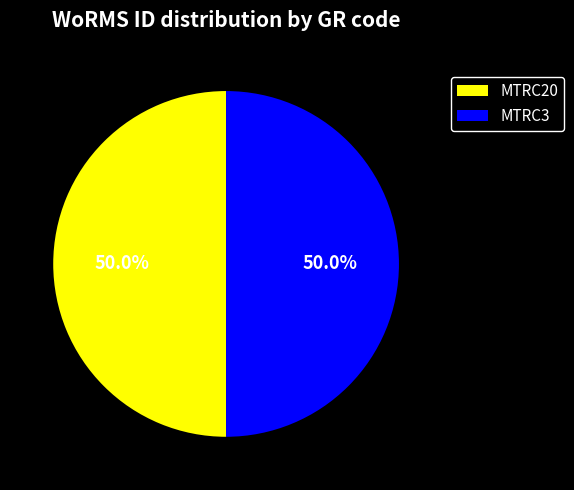

Combined, do MTRC20 and MTRC3 account for over 50%?

Yes